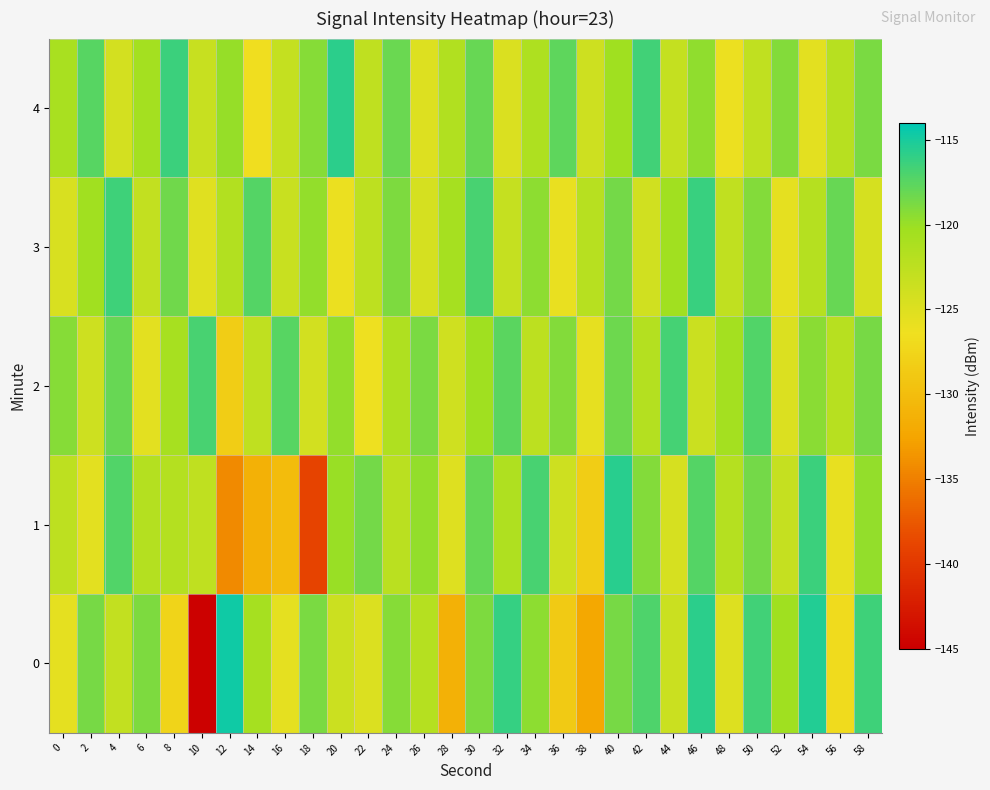

Reading left to right, transcribe all the data shown in this chart.

0: 0=-125.6	2=-118.7	4=-122.9	6=-118.9	8=-127.6	10=-144.9	12=-114.7	14=-120.7	16=-125.6	18=-118.8	20=-123.7	22=-124.8	24=-119.2	26=-122.0	28=-131.3	30=-118.9	32=-116.1	34=-119.6	36=-128.7	38=-132.2	40=-118.7	42=-117.1	44=-123.5	46=-115.8	48=-125.0	50=-116.5	52=-120.2	54=-115.4	56=-126.9	58=-116.5
1: 0=-122.5	2=-125.5	4=-117.2	6=-121.8	8=-121.8	10=-122.6	12=-134.2	14=-131.3	16=-130.2	18=-139.0	20=-120.0	22=-118.5	24=-122.3	26=-119.8	28=-125.1	30=-117.9	32=-121.4	34=-116.8	36=-123.7	38=-128.3	40=-115.6	42=-119.2	44=-124.5	46=-117.3	48=-121.9	50=-118.6	52=-123.1	54=-116.4	56=-125.8	58=-119.7
2: 0=-119.3	2=-123.7	4=-118.1	6=-125.4	8=-120.8	10=-116.9	12=-128.3	14=-122.6	16=-117.4	18=-124.1	20=-119.7	22=-126.3	24=-121.5	26=-118.8	28=-123.9	30=-120.2	32=-117.6	34=-122.4	36=-119.1	38=-125.7	40=-118.3	42=-121.8	44=-116.7	46=-123.5	48=-120.6	50=-117.2	52=-124.8	54=-119.4	56=-122.1	58=-118.7
3: 0=-124.6	2=-120.3	4=-116.5	6=-122.9	8=-118.4	10=-125.2	12=-121.7	14=-117.3	16=-123.4	18=-119.8	20=-126.1	22=-122.5	24=-118.9	26=-124.3	28=-120.7	30=-116.8	32=-123.2	34=-119.5	36=-125.9	38=-122.1	40=-118.6	42=-124.0	44=-120.4	46=-116.3	48=-122.8	50=-119.2	52=-125.6	54=-121.9	56=-118.1	58=-124.4
4: 0=-121.0	2=-117.5	4=-124.2	6=-120.6	8=-116.4	10=-123.3	12=-119.9	14=-126.5	16=-123.0	18=-119.3	20=-115.8	22=-122.7	24=-118.2	26=-125.0	28=-121.6	30=-118.0	32=-124.7	34=-121.3	36=-117.7	38=-123.8	40=-120.2	42=-116.6	44=-123.0	46=-119.6	48=-126.2	50=-122.8	52=-119.1	54=-125.5	56=-122.0	58=-118.8